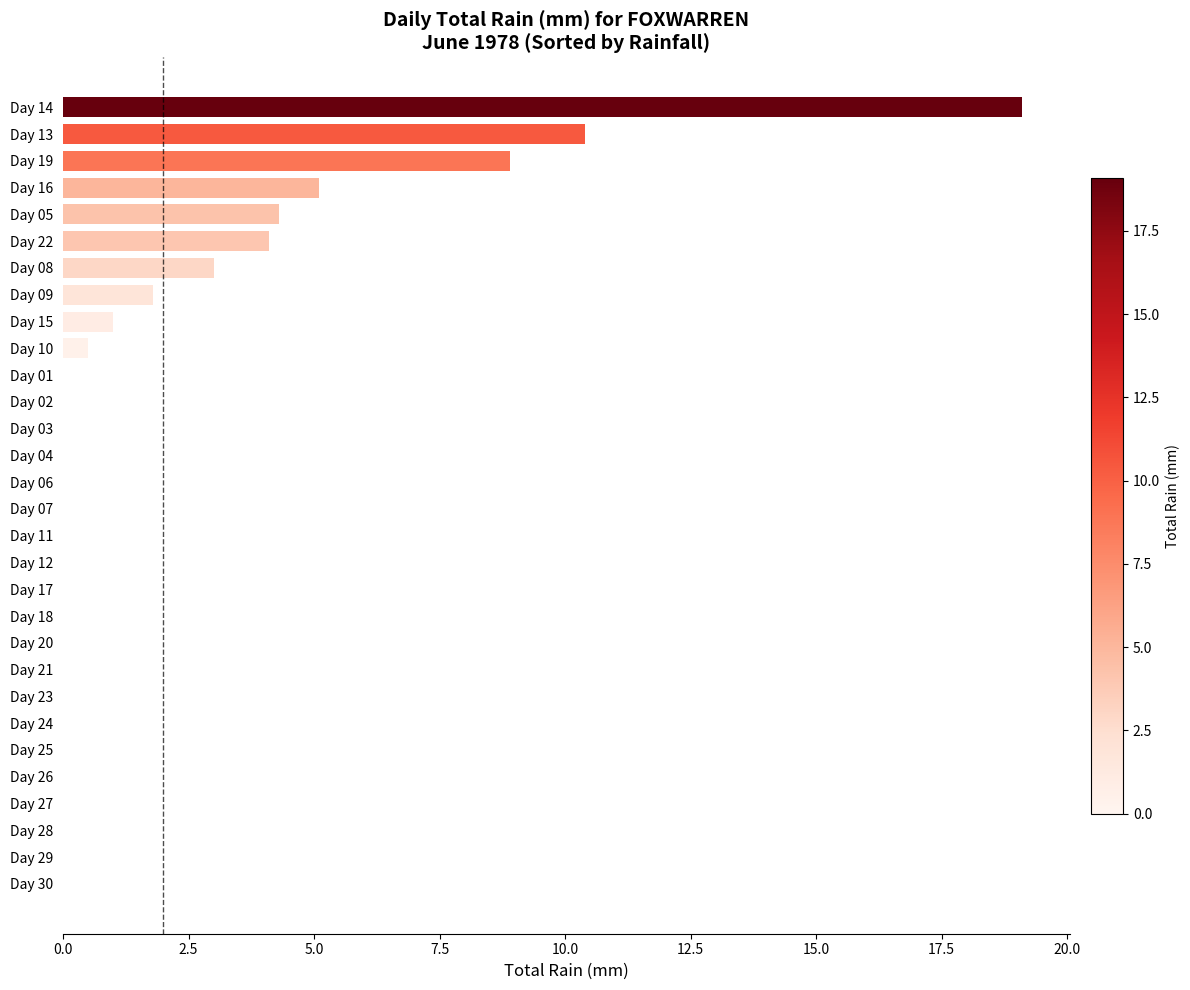

Which label corresponds to the largest value in the chart?

Day 14